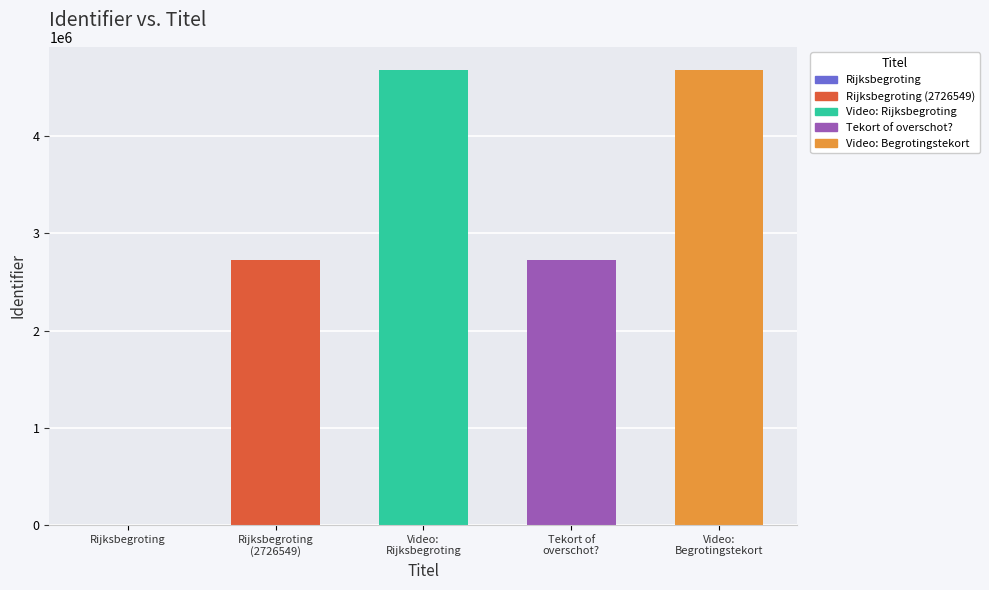

What is the sum of all values?

14819392